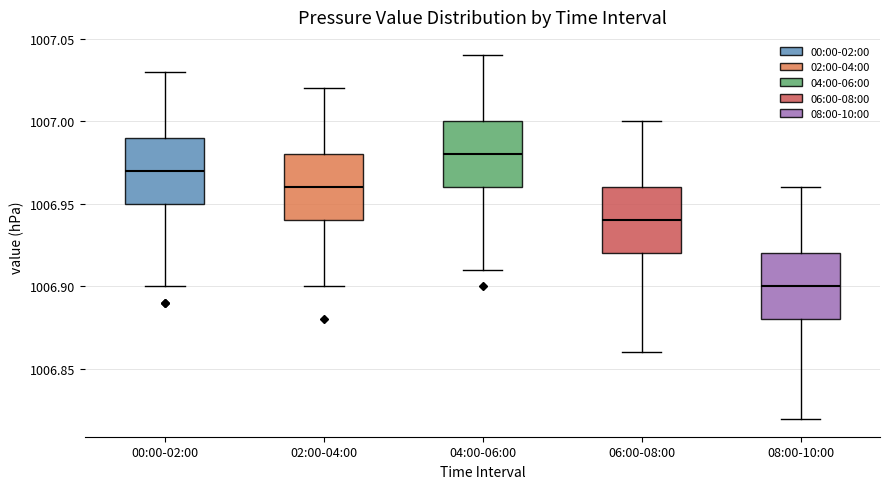

Reading left to right, transcribe this box plot: for each box, give where its median line is, the range the box spans, and where its two whiskers end, as read against the y-axis. The values are not printed on the chart, so give them approximately, as read against the axis.

00:00-02:00: median 1006.97, box 1006.95 to 1006.99, whiskers 1006.90 to 1007.03
02:00-04:00: median 1006.96, box 1006.94 to 1006.98, whiskers 1006.90 to 1007.02
04:00-06:00: median 1006.98, box 1006.96 to 1007.00, whiskers 1006.91 to 1007.04
06:00-08:00: median 1006.94, box 1006.92 to 1006.96, whiskers 1006.86 to 1007.00
08:00-10:00: median 1006.90, box 1006.88 to 1006.92, whiskers 1006.82 to 1006.96